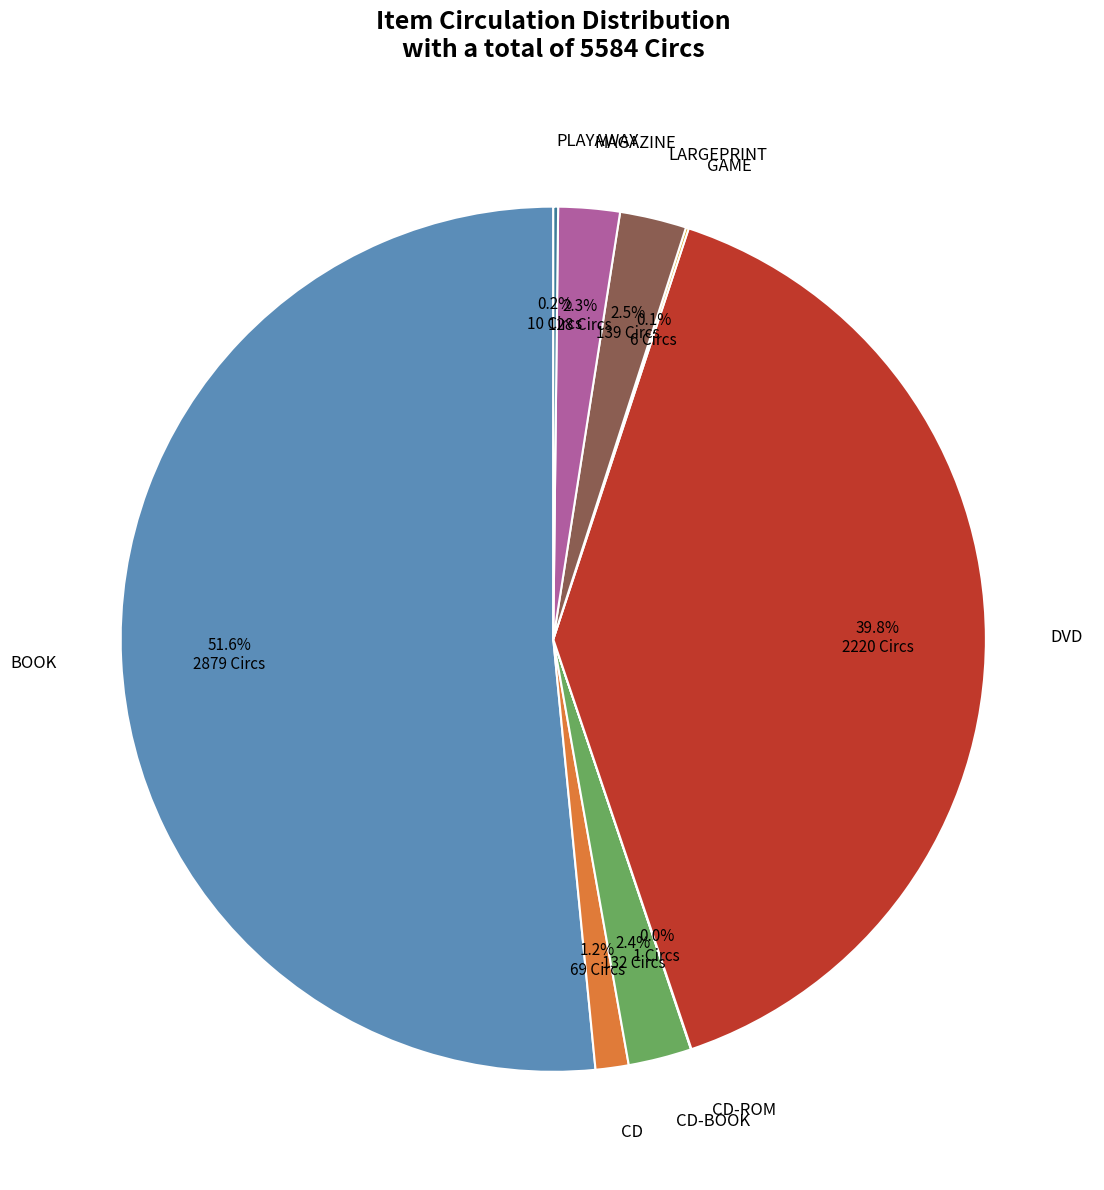

Is there a majority slice in this chart?

Yes